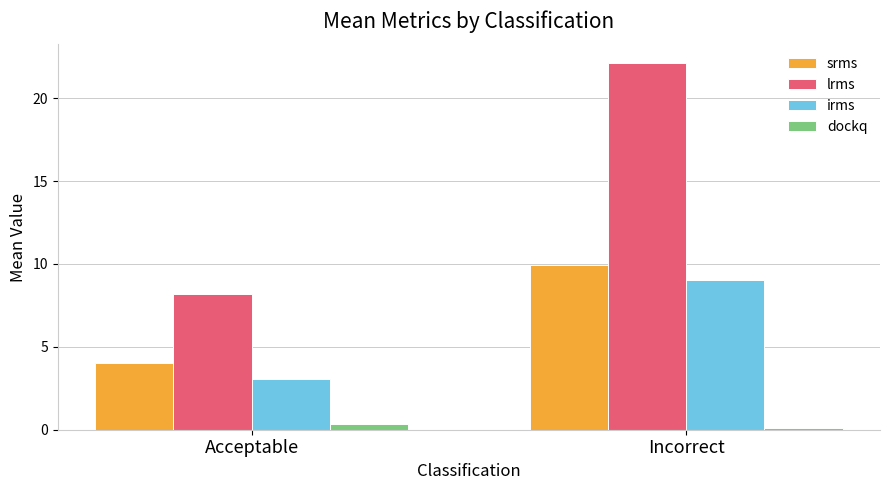

At which label is irms closest to 6?

Acceptable